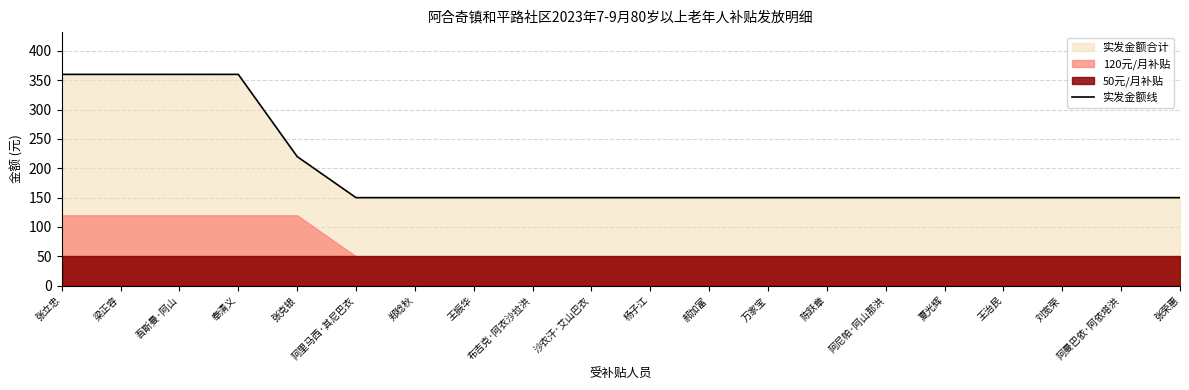

List the labels in order of value, smallest first.

阿里马西·其尼巴衣, 郑稔秋, 王振华, 布吉克·阿衣沙拉洪, 沙衣汗·艾山巴衣, 杨子江, 郝加富, 万家宝, 陈跃章, 阿尼帕·阿山那洪, 夏光辉, 王治民, 刘宽荣, 阿曼巴依·阿依塔洪, 张荣惠, 张克银, 张立忠, 梁正容, 吾斯曼·阿山, 奉清义